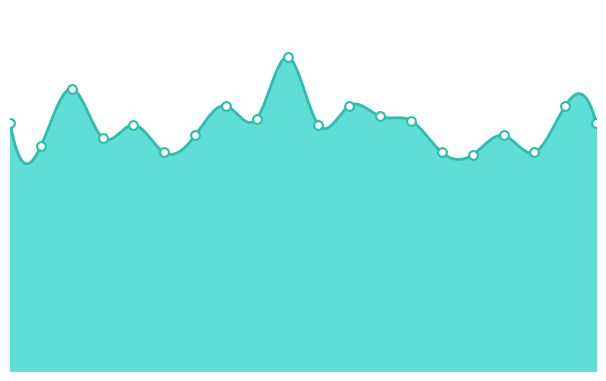

What is the change in value from 02:15 to 04:45?

-3.1